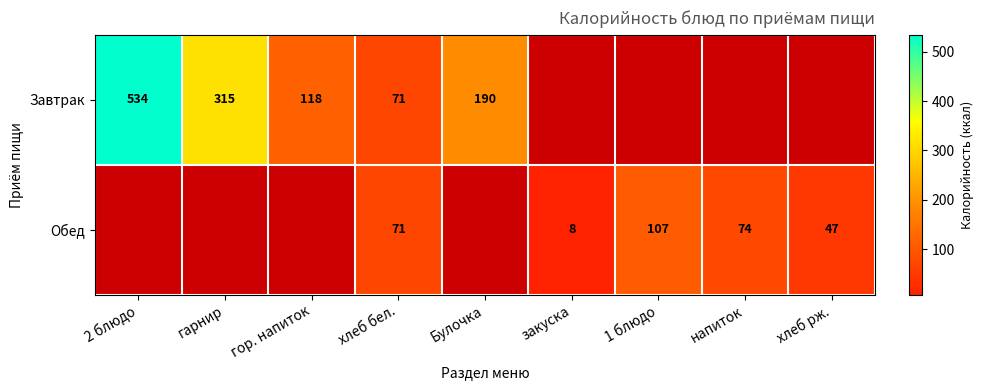

The Завтрак series shows 28.7 at хлеб бел.. True or false?

False